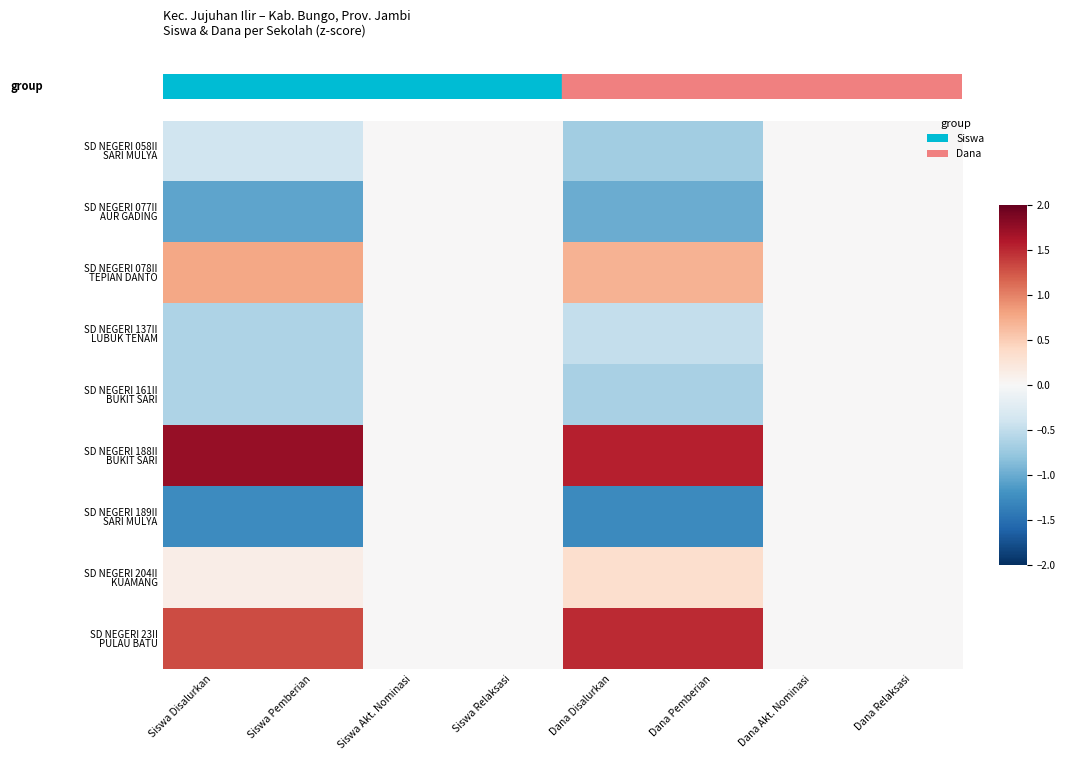

Count the number of categories in the chart.

8